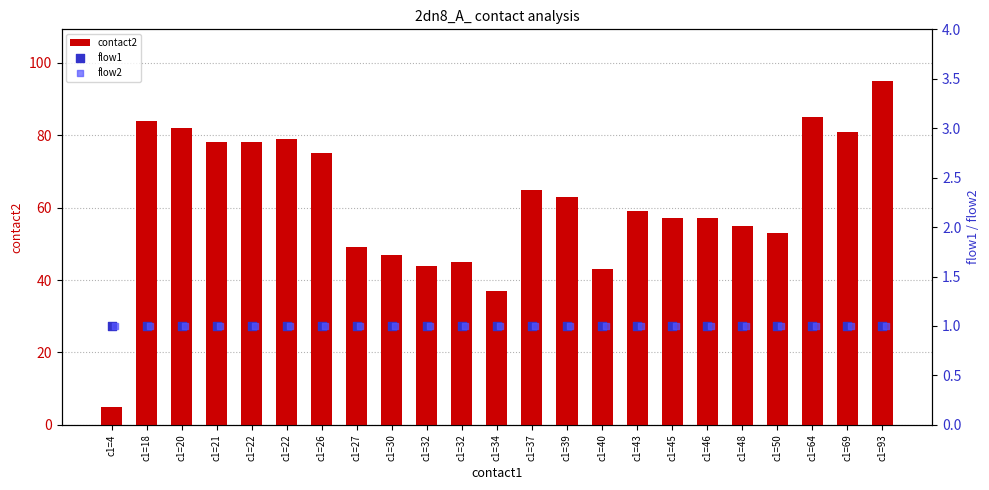

Which series has the largest total across all categories?

contact2